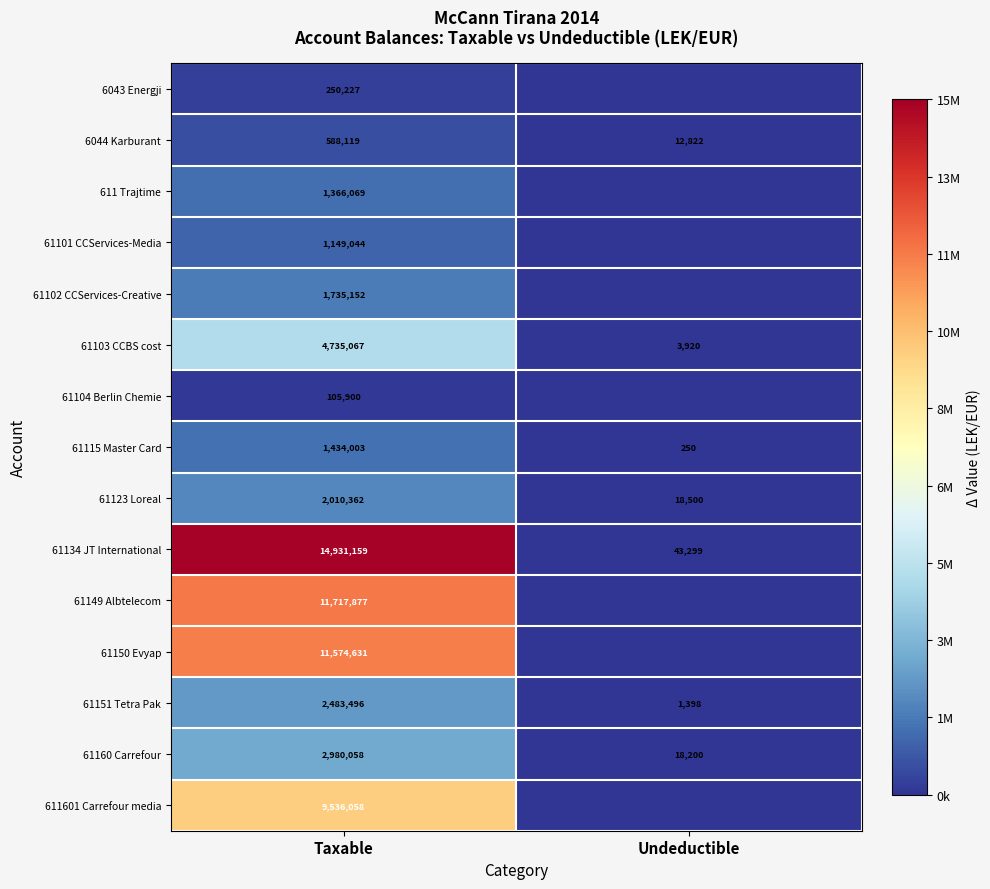

The value of 61151 Tetra Pak at Taxable is 2483496. True or false?

True